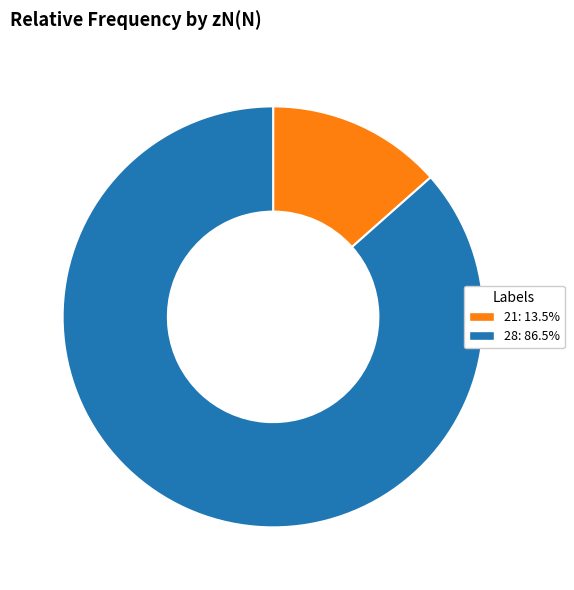

Is it true that 21 is 13% of the pie?

True